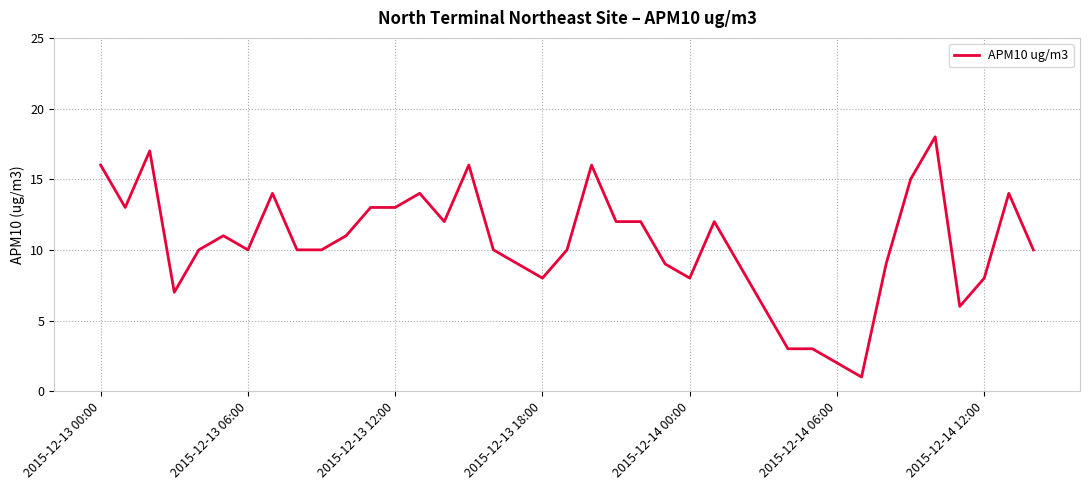

What is the maximum value shown in the chart?

18